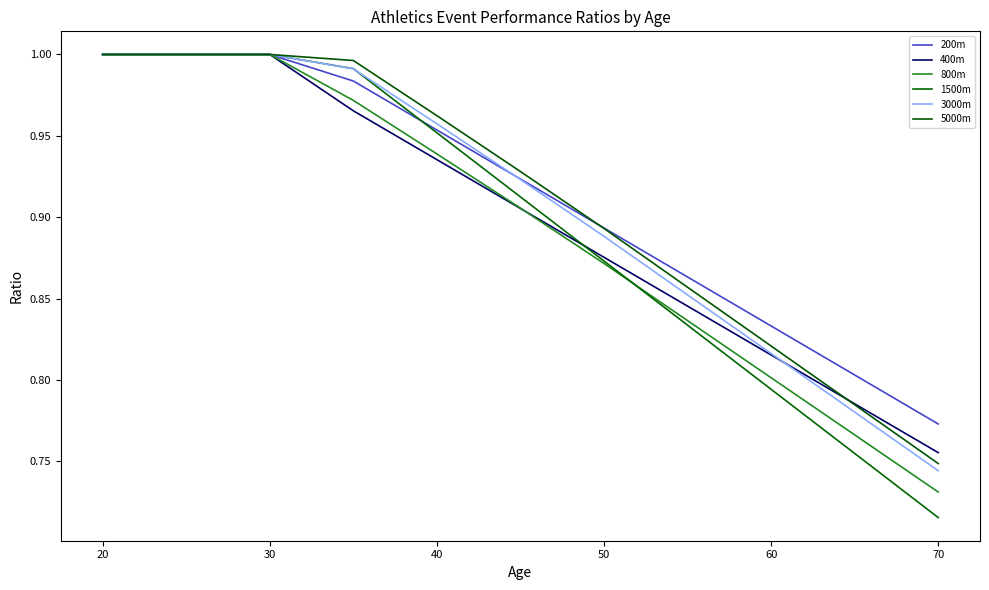

True or false: 200m and 400m intersect in this chart.

False